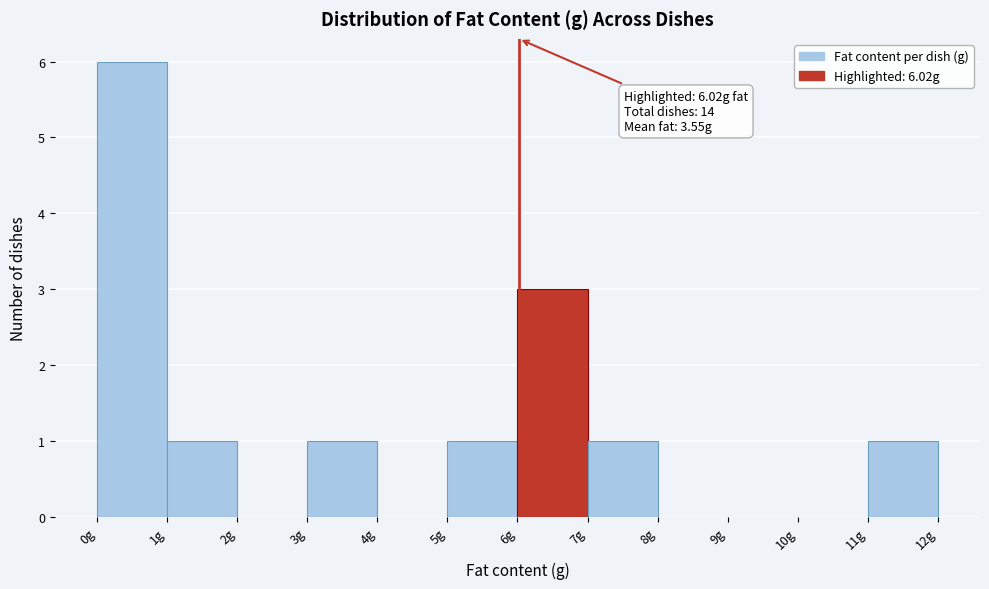

Over which range of the x-axis is the bar tallest?

0 to 1